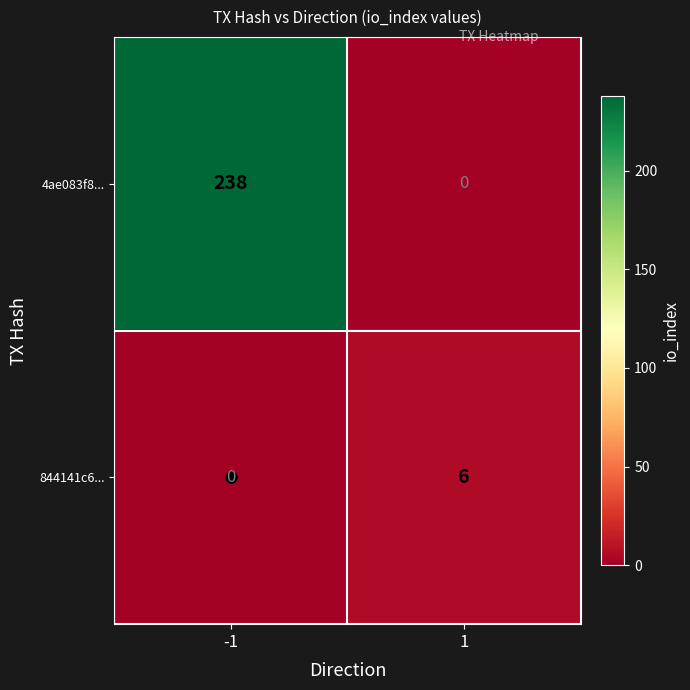

Which series has the widest spread of values?

4ae083f8...